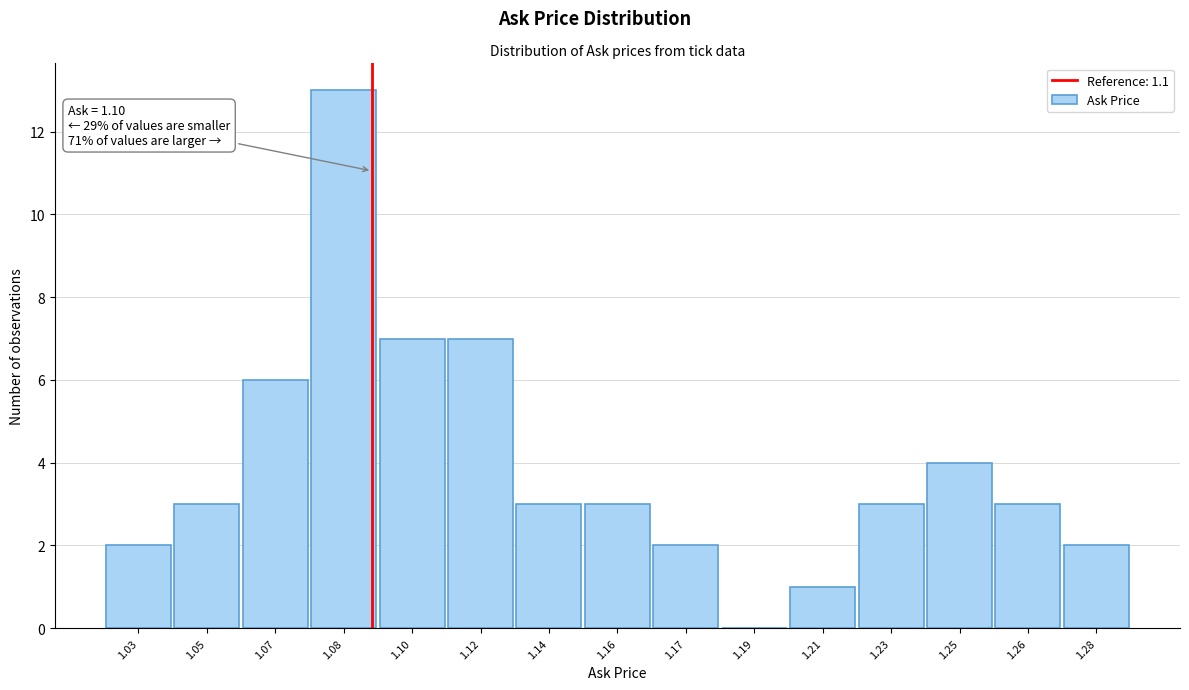

Reading right to left, list all the values displayed in this chart.

1.28=2	1.26=3	1.25=4	1.23=3	1.21=1	1.19=0	1.17=2	1.16=3	1.14=3	1.12=7	1.10=7	1.08=13	1.07=6	1.05=3	1.03=2